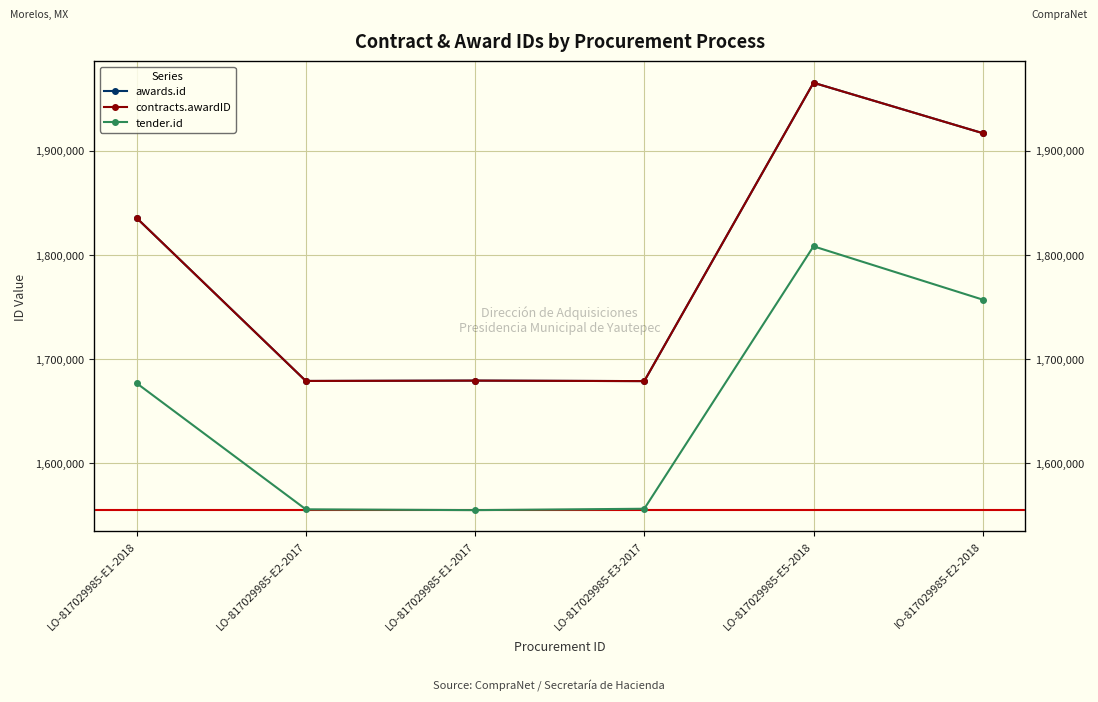

What position from the left is LO-817029985-E3-2017?

4